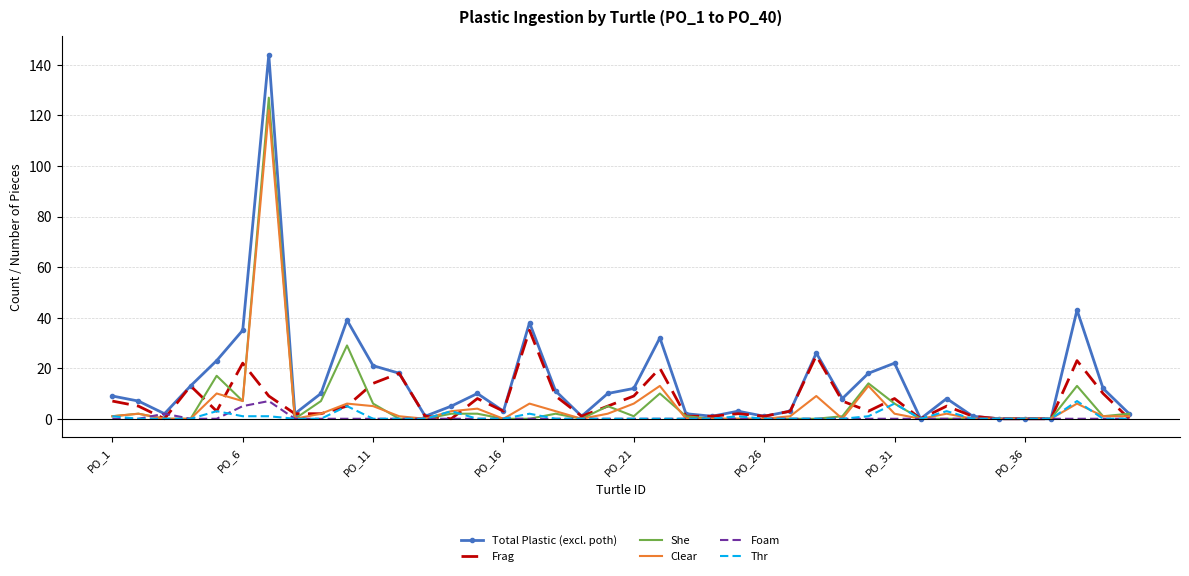

True or false: Total Plastic (excl. poth) has more than 0 points higher than both neighbors.

True